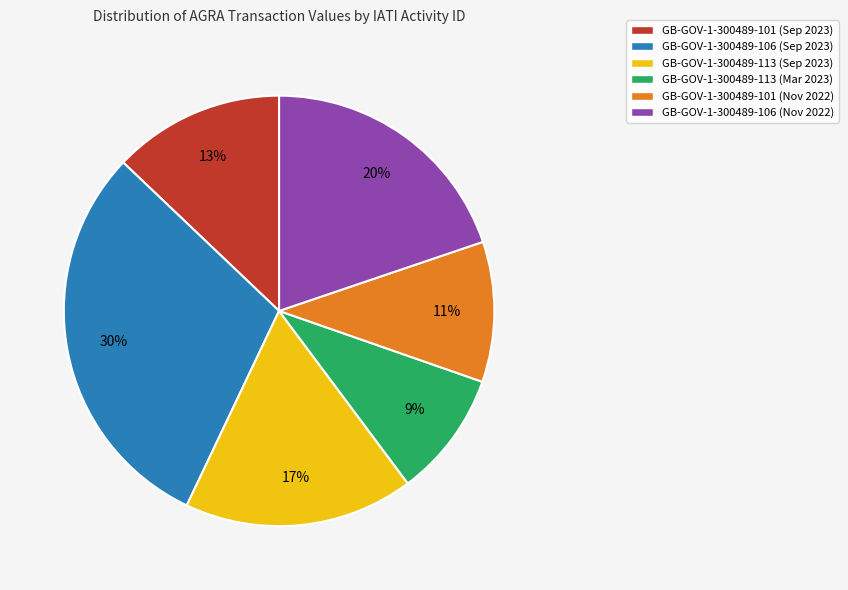

Combined, do GB-GOV-1-300489-113 (Mar 2023) and GB-GOV-1-300489-106 (Sep 2023) account for over 50%?

No